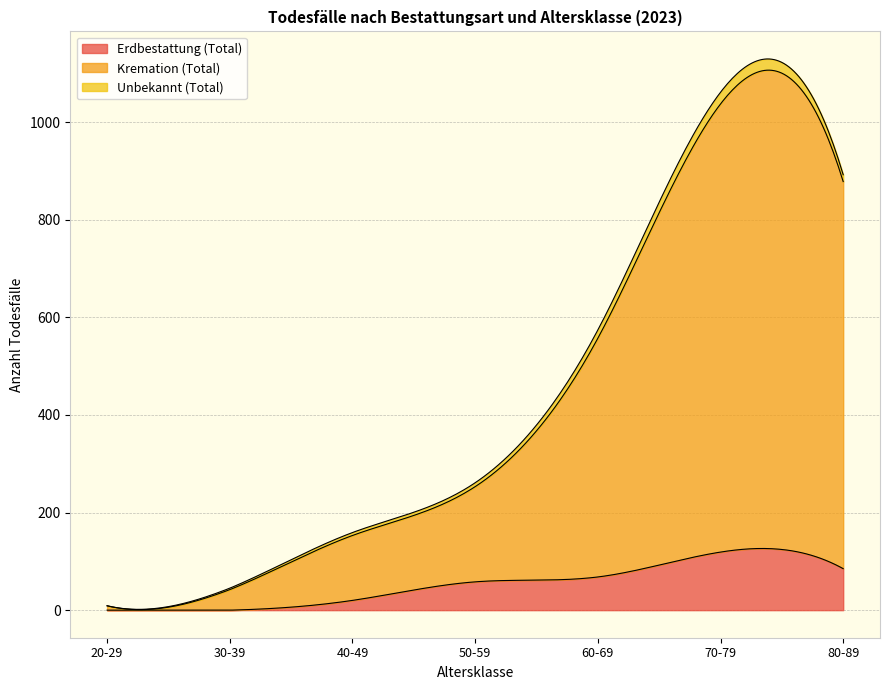

How many distinct data groups are displayed?

3